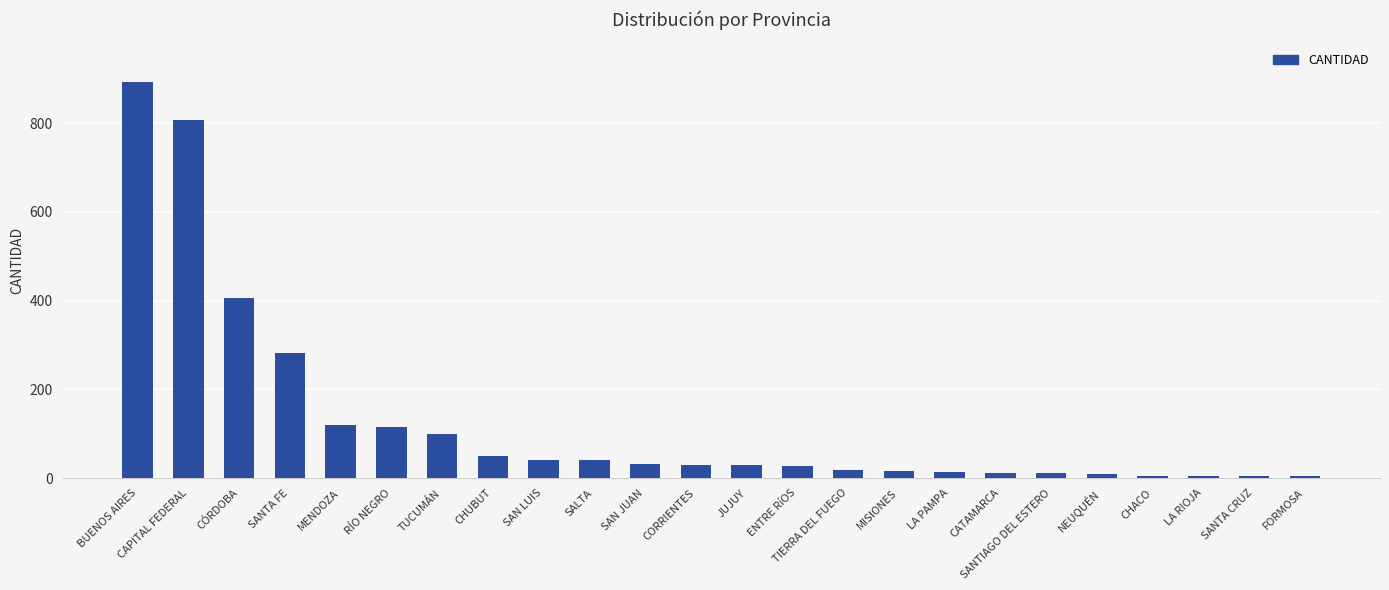

How many data points are less than 30?

11